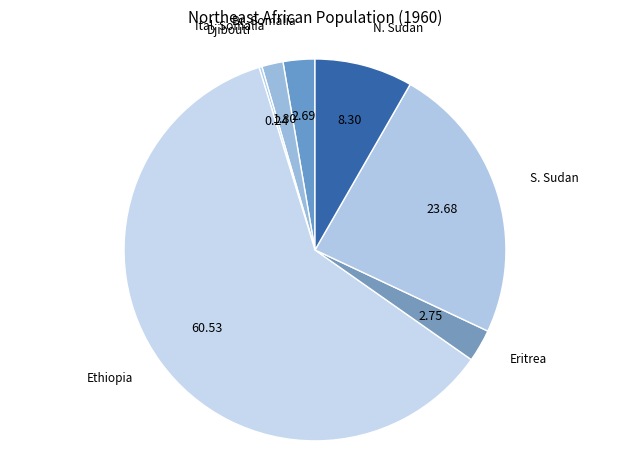

What is the largest slice in the pie chart?

Ethiopia